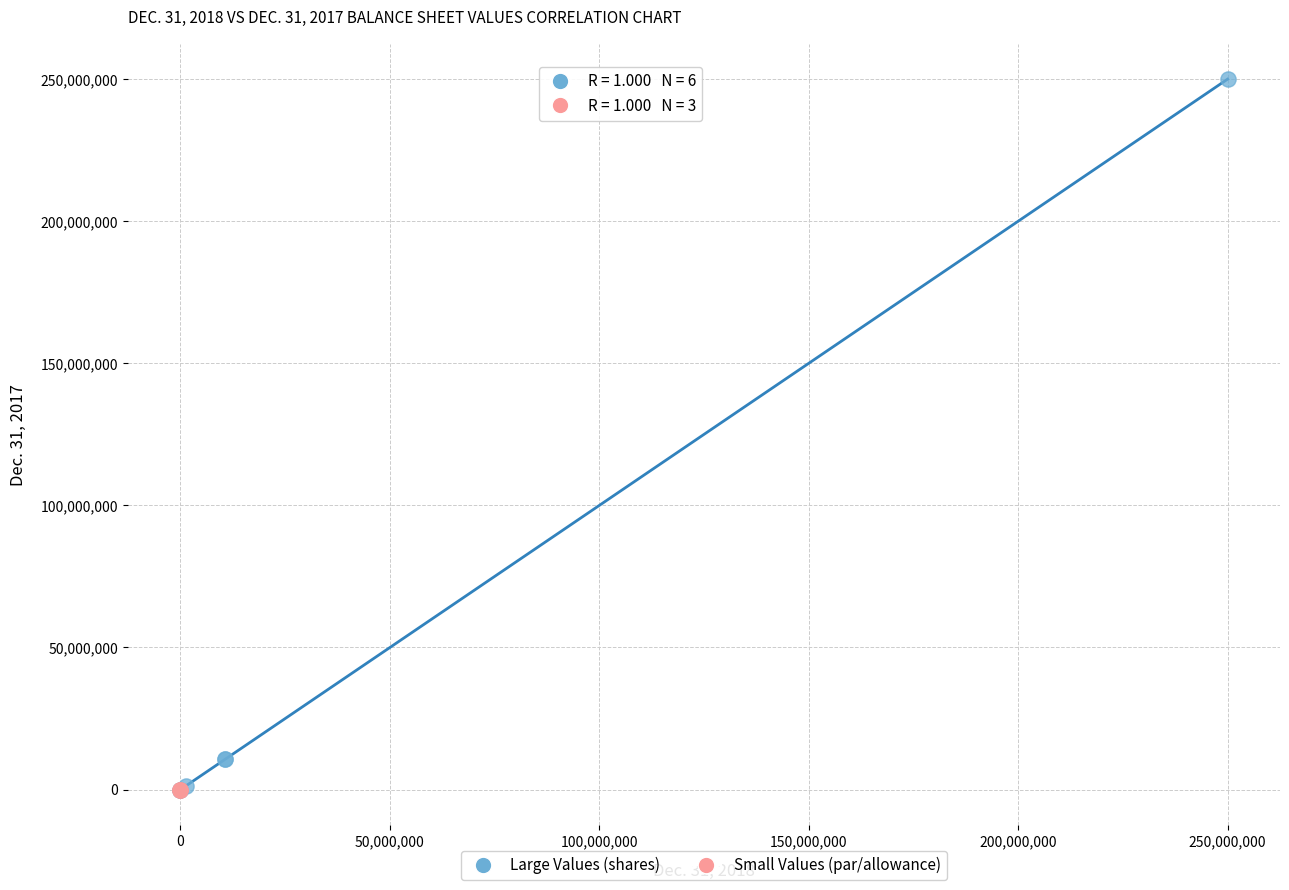

Which series reaches the maximum Y coordinate?

Large Values (shares)